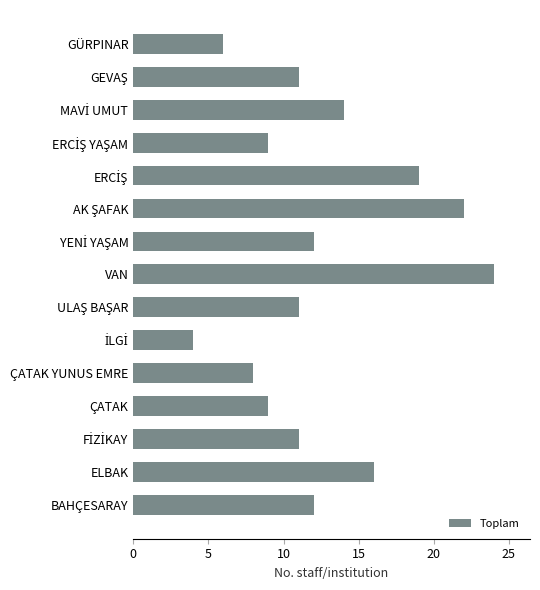

How many bars are there in total?

15